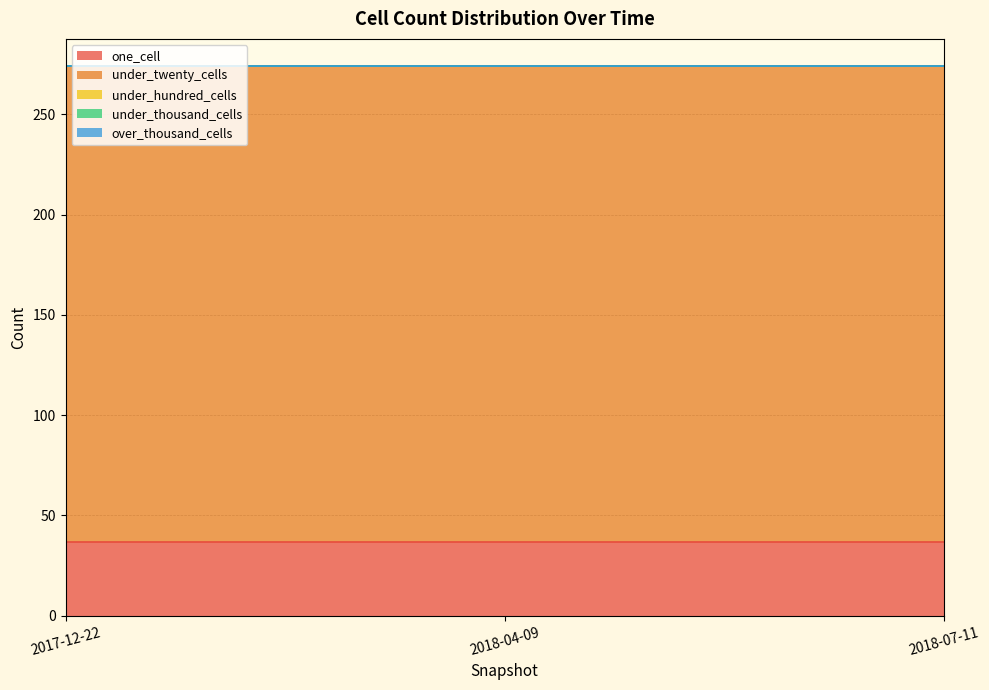

How many lines are shown in the chart?

5